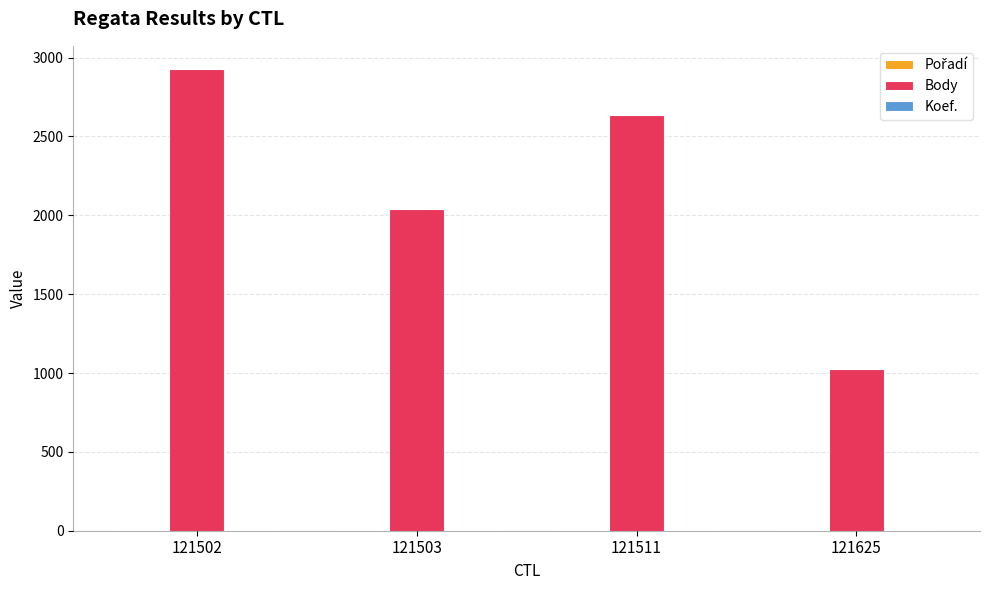

Which category has the highest value across all series?

121502